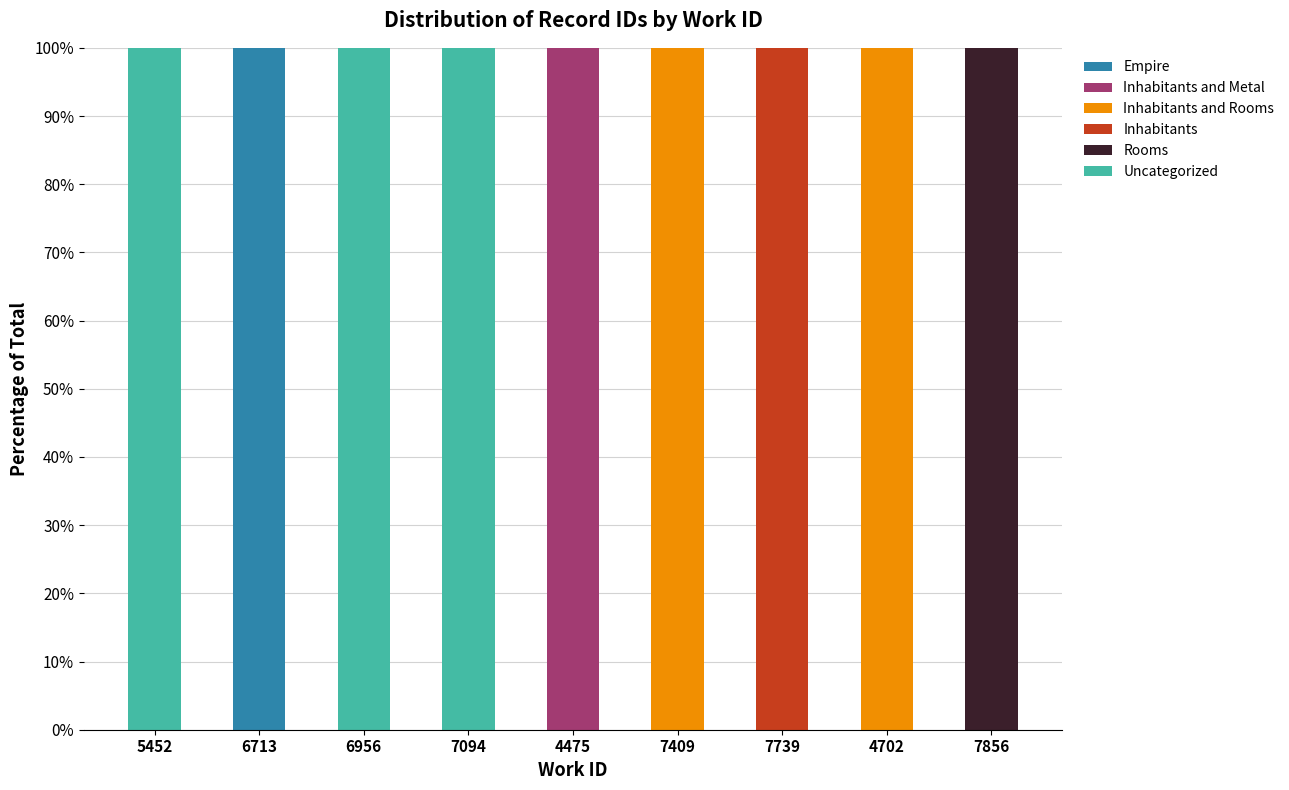

What is the total value across all series at 7739?

100